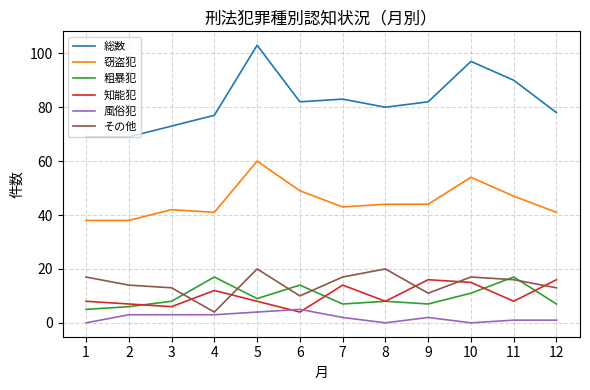

Which series ends up on top after the final intersection of 粗暴犯 and その他?

その他